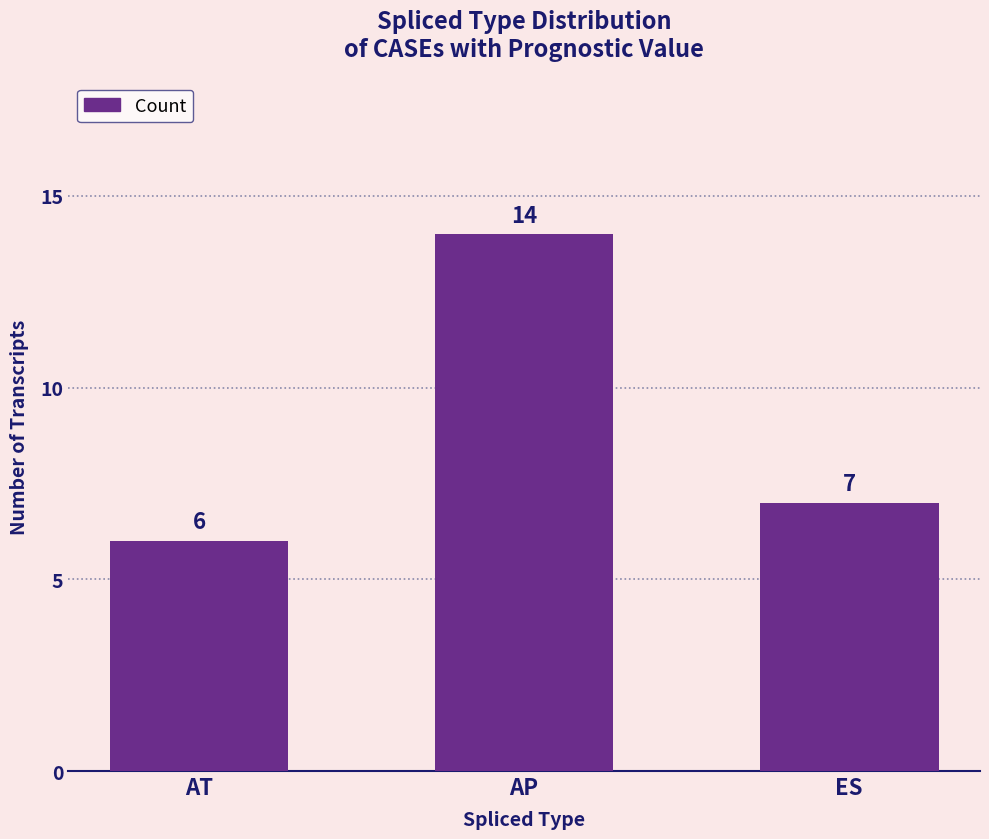

True or false: the data shows 7 at ES.

True